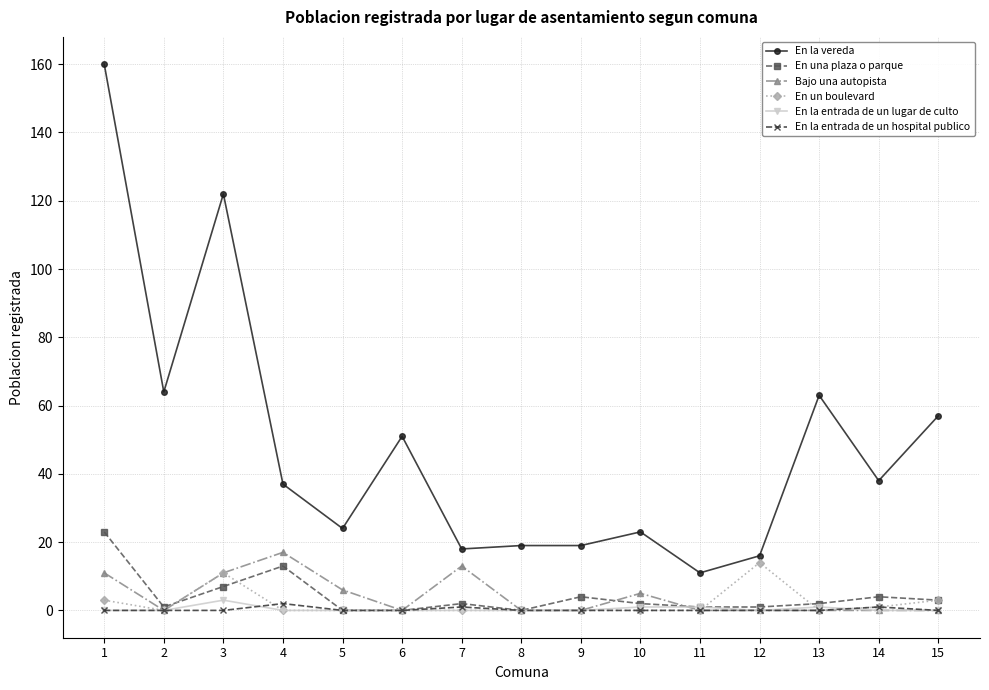

Which series has the largest range (max minus min)?

En la vereda